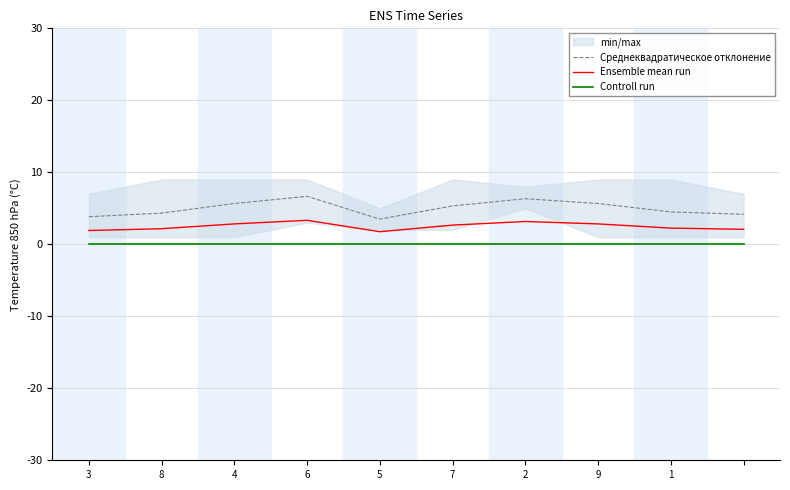

Is it true that Среднеквадратическое отклонение equals 9.2 at 6?

False